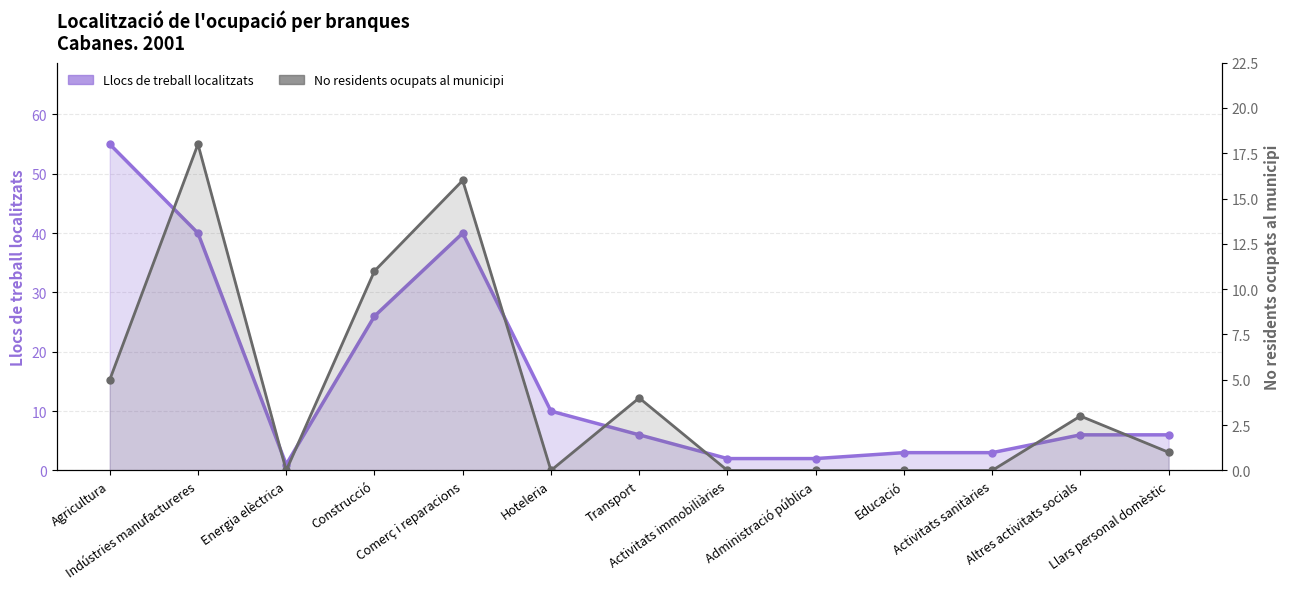

What is the difference between the second highest and minimum values in the Llocs de treball localitzats series?

39